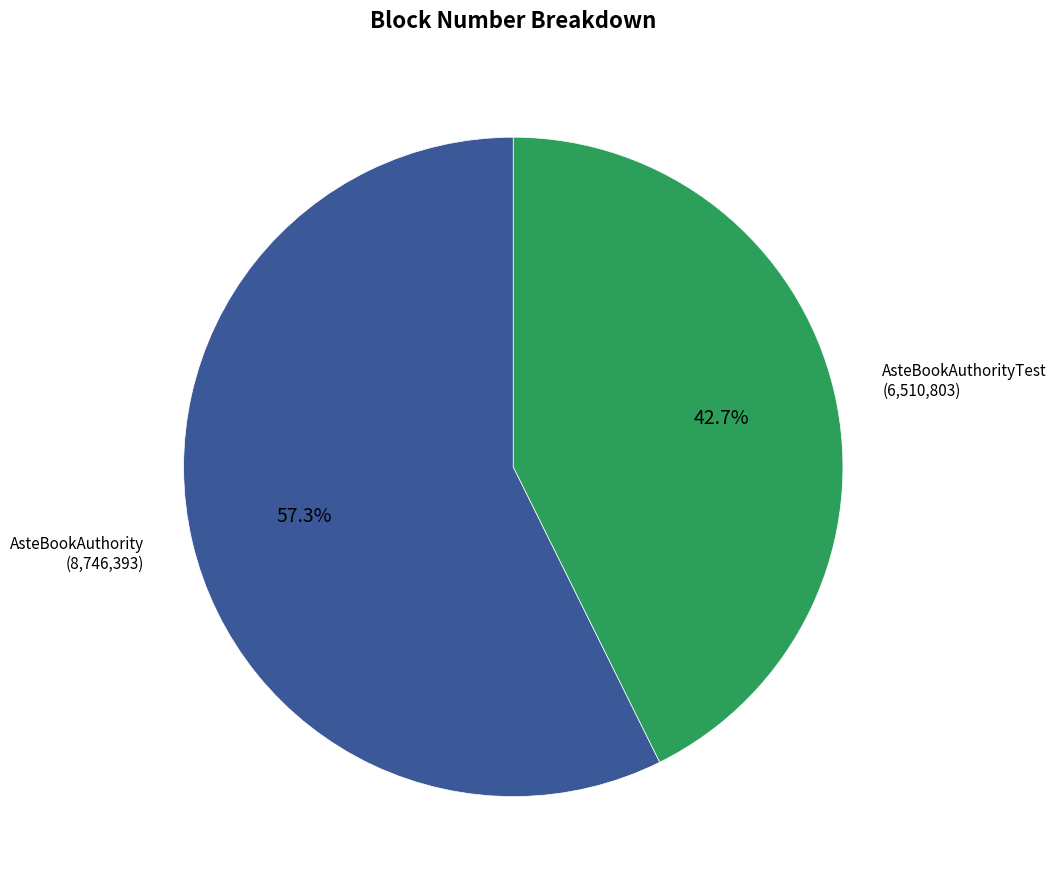

Does any single category account for the majority?

Yes